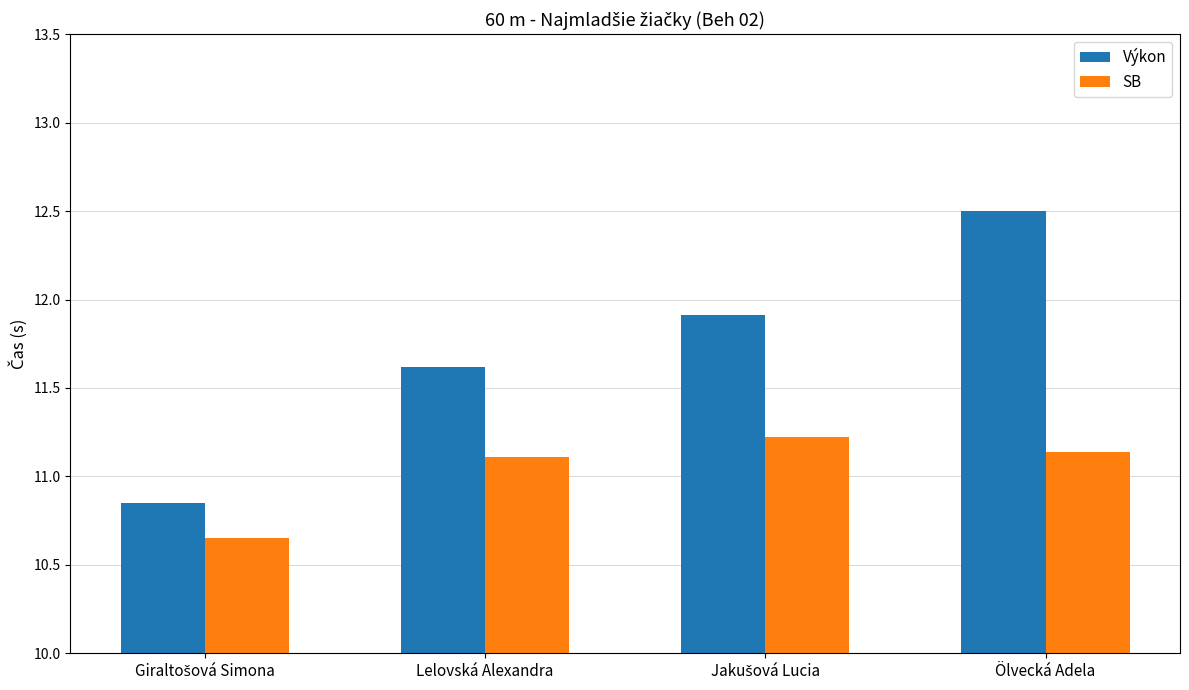

Rank the series at Ölvecká Adela from highest to lowest value.

Výkon, SB